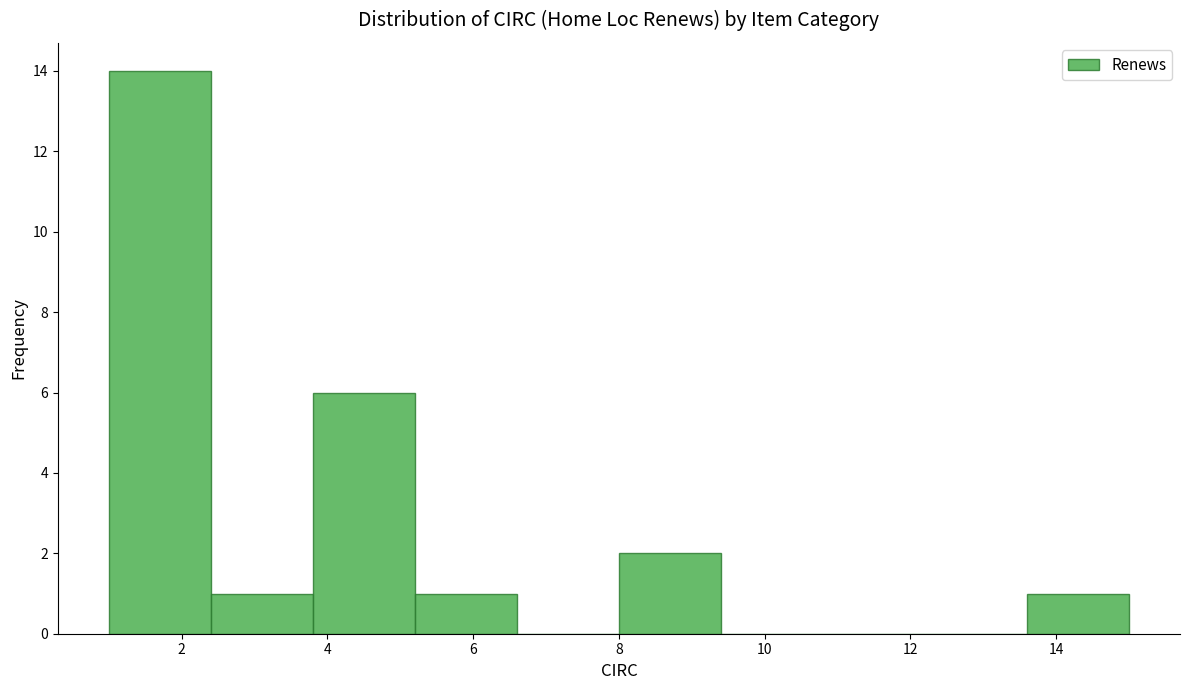

Reading left to right, transcribe this chart: for each bar, give the range it covers on the x-axis and its height. The values are not printed on the chart, so give them approximately, as read against the axis.

1.0 to 2.4: 14
2.4 to 3.8: 1
3.8 to 5.2: 6
5.2 to 6.6: 1
6.6 to 8.0: 0
8.0 to 9.4: 2
9.4 to 10.8: 0
10.8 to 12.2: 0
12.2 to 13.6: 0
13.6 to 15.0: 1